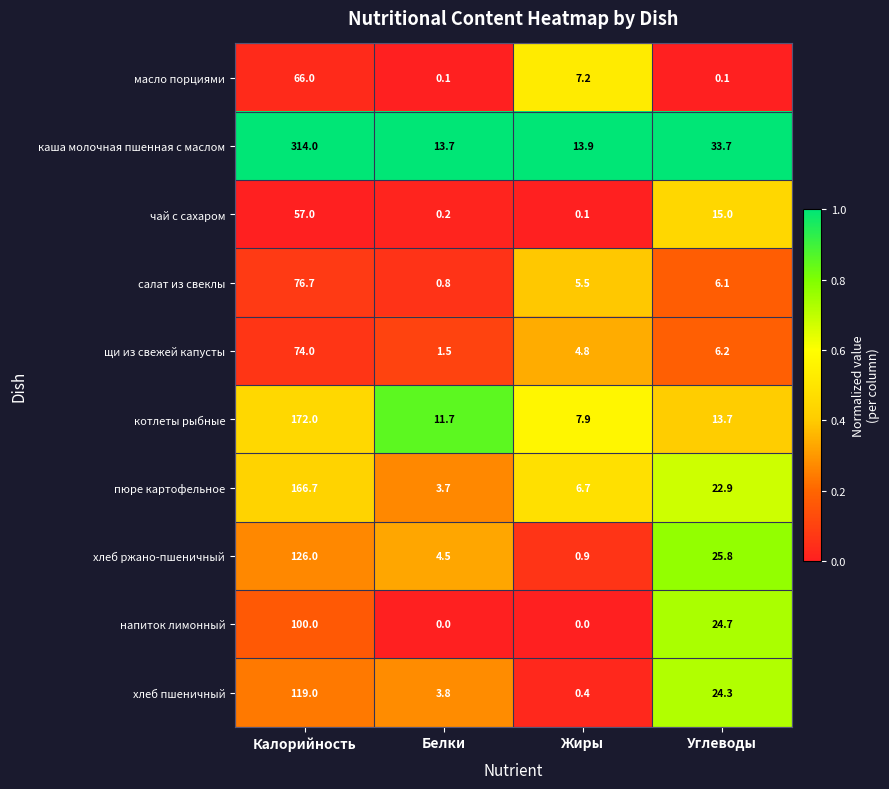

List the series in order of their peak value, lowest first.

чай с сахаром, масло порциями, щи из свежей капусты, салат из свеклы, напиток лимонный, хлеб пшеничный, хлеб ржано-пшеничный, пюре картофельное, котлеты рыбные, каша молочная пшенная с маслом